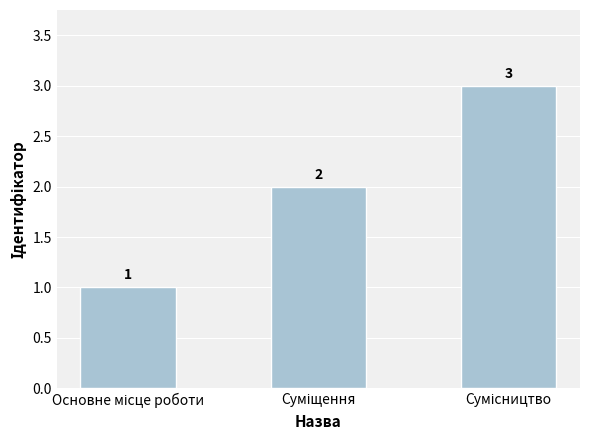

What is the sum of all values?

6